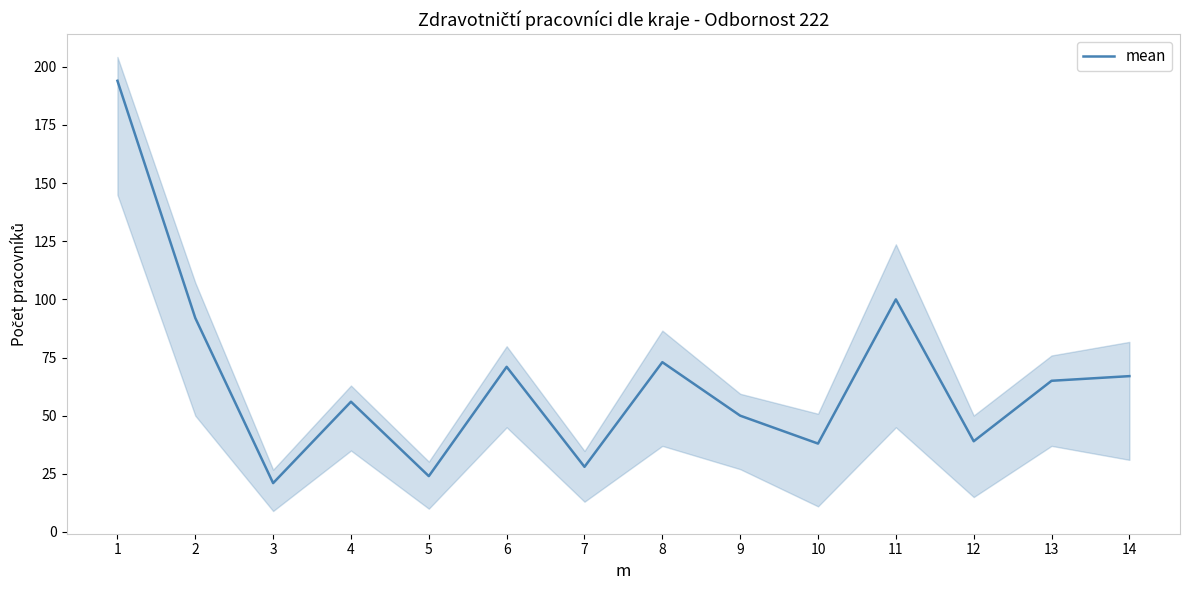

What is the value of the 13th point from the left?

65